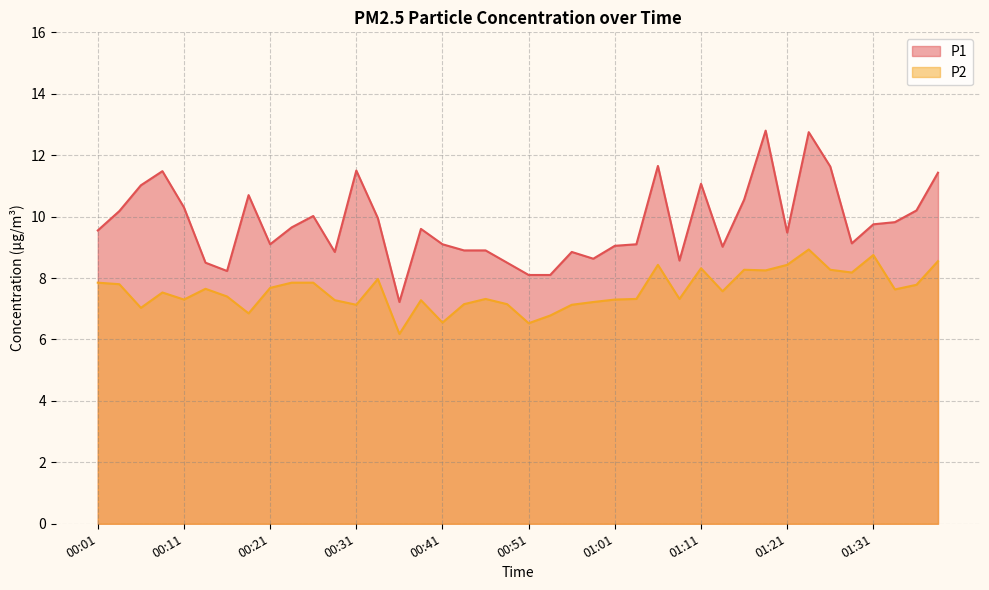

How many interior local peaks does the P2 series have?

10